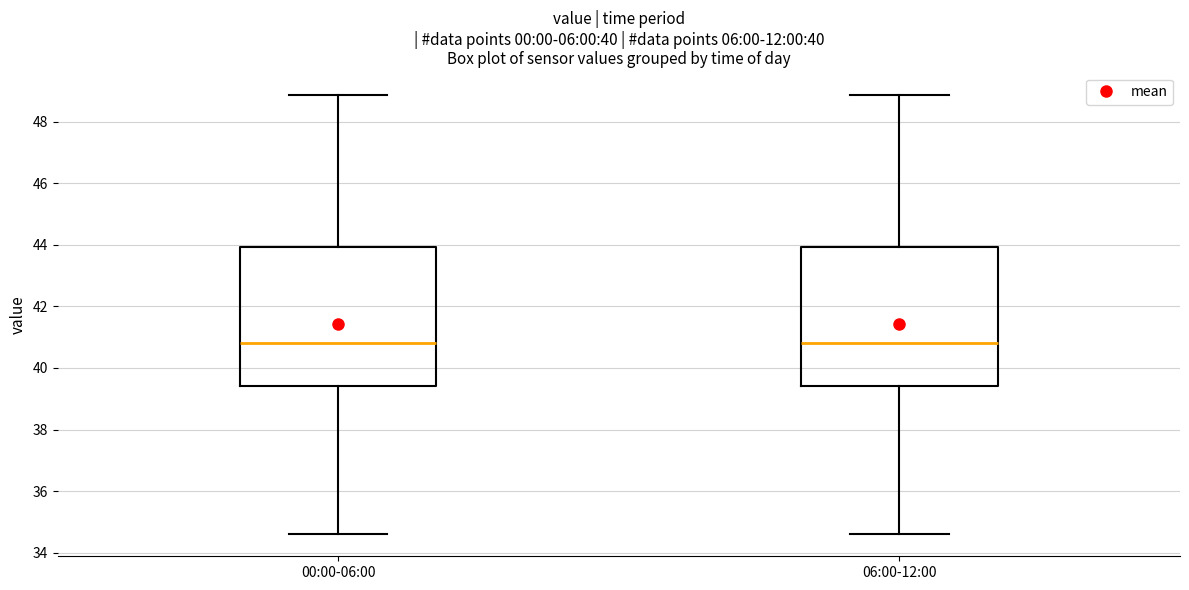

Where does the upper whisker of the box for 00:00-06:00 end on the y-axis? The values are not printed on the chart, so give them approximately, as read against the axis.

48.8